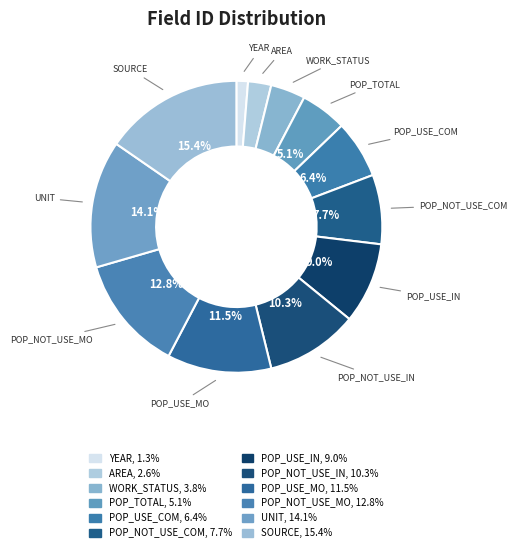

How many slices are in this pie chart?

12